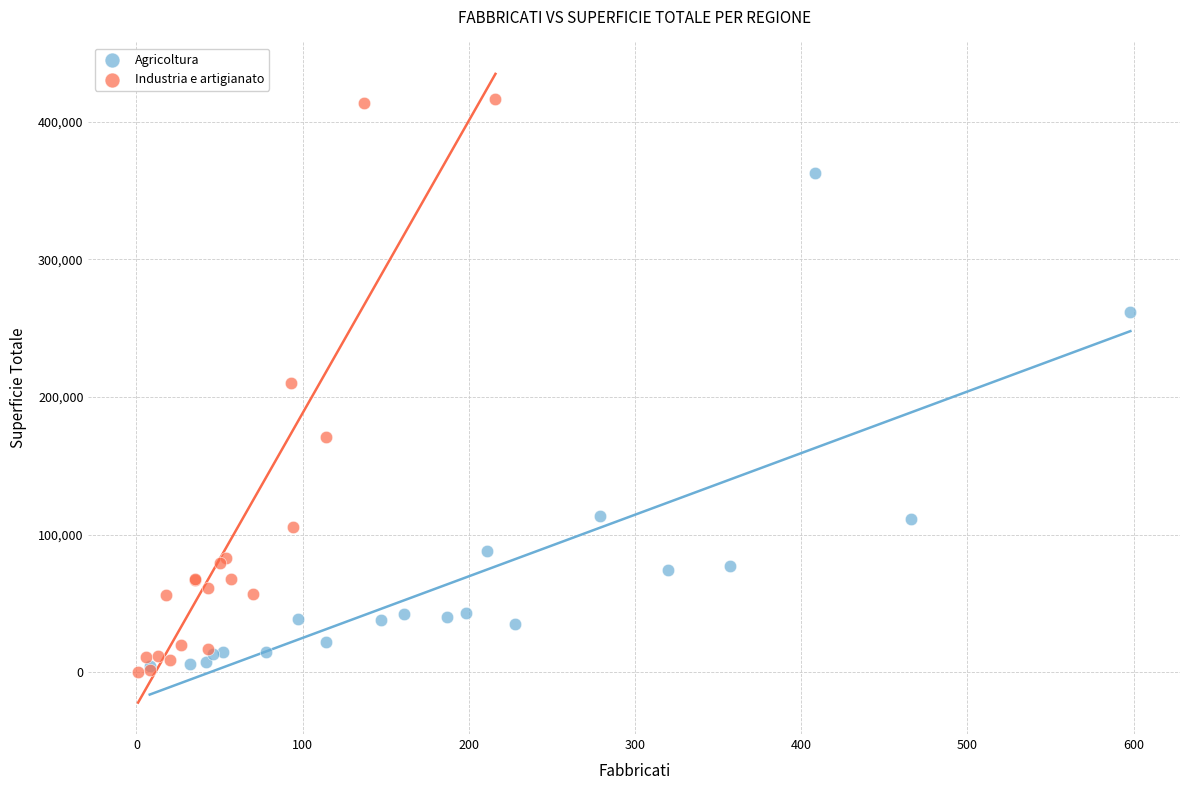

Which series reaches the minimum Y coordinate?

Industria e artigianato